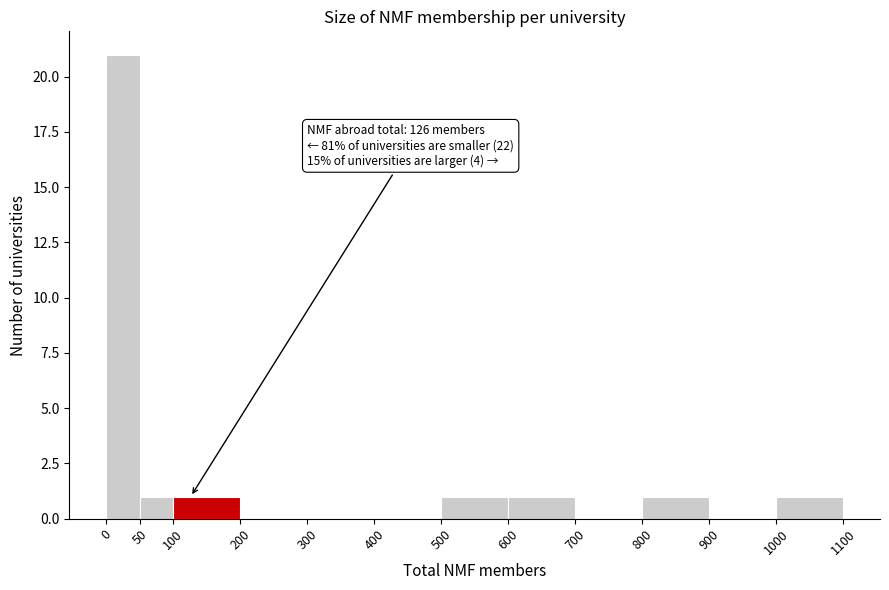

Which range on the x-axis has the tallest bar?

0 to 50